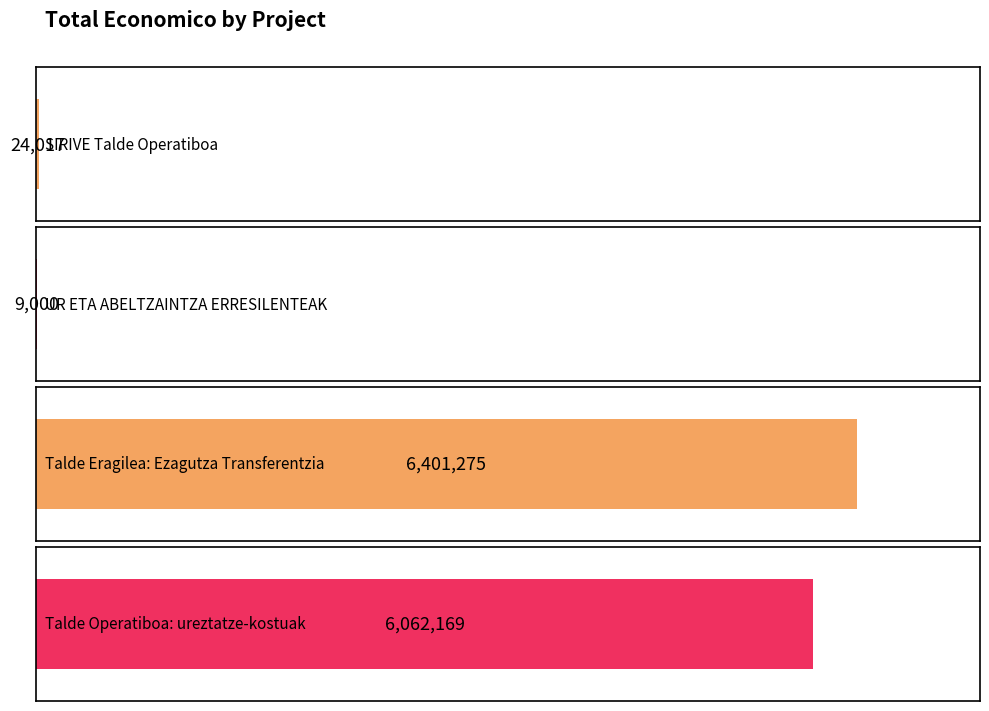

List the labels in order of value, smallest first.

UR ETA ABELTZAINTZA ERRESILENTEAK, SIRIVE Talde Operatiboa, Talde Operatiboa: ureztatze-kostuak, Talde Eragilea: Ezagutza Transferentzia